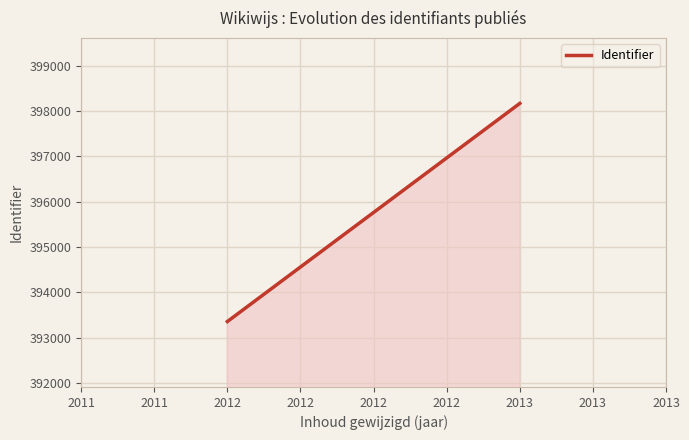

Which has a higher value, 2013 or 2012?

2013